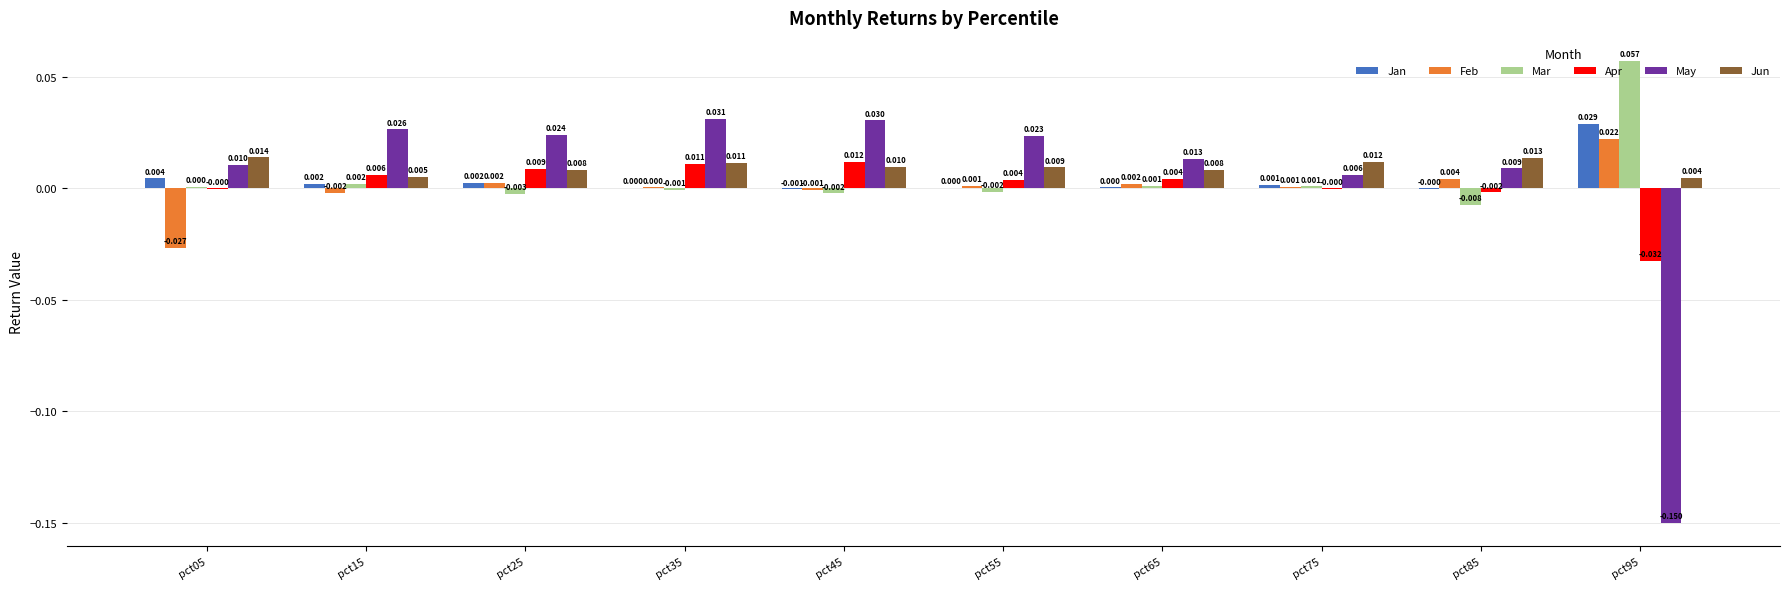

Is it true that May equals 0.0 at pct65?

True